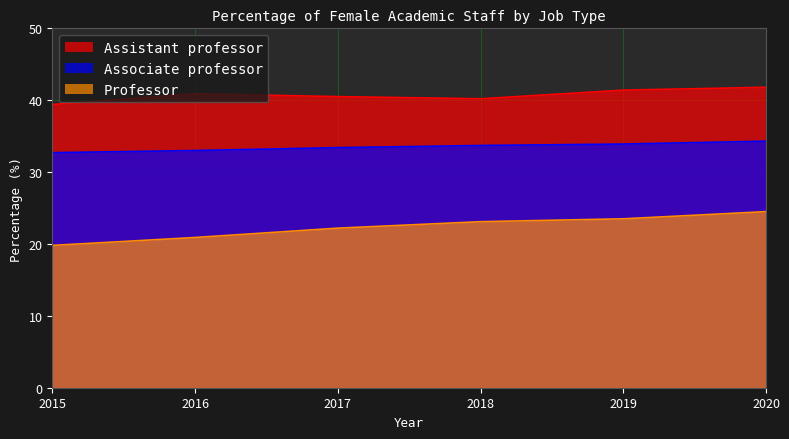

True or false: Professor and Assistant professor intersect in this chart.

False